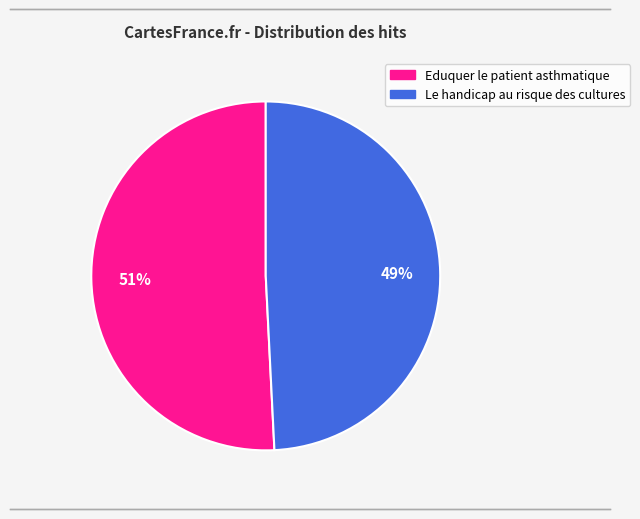

Do Eduquer le patient asthmatique and Le handicap au risque des cultures together represent more than half of the pie?

Yes